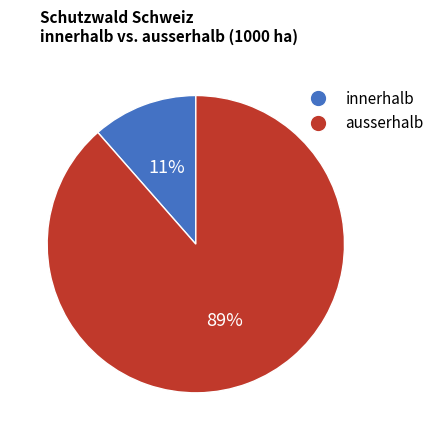

To the nearest percent, what is the average slice percentage?

50%